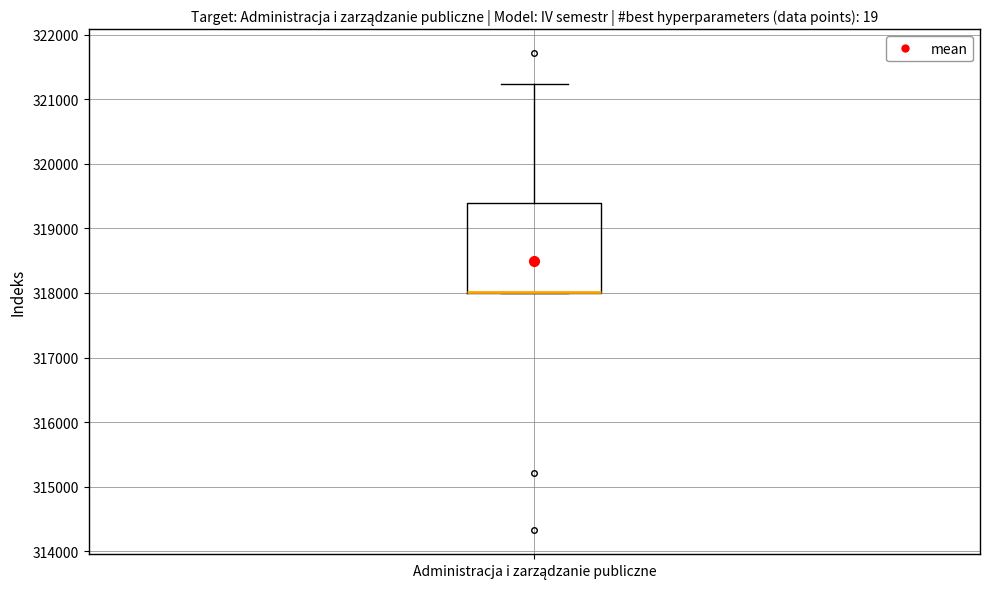

Read this box plot against the y-axis: the position of the median line, the range covered by the box, and the ends of both whiskers. The values are not printed on the chart, so give them approximately, as read against the axis.

median 318000 (drawn on the box's lower edge), box 318000 to 319400, whiskers 318000 to 321200